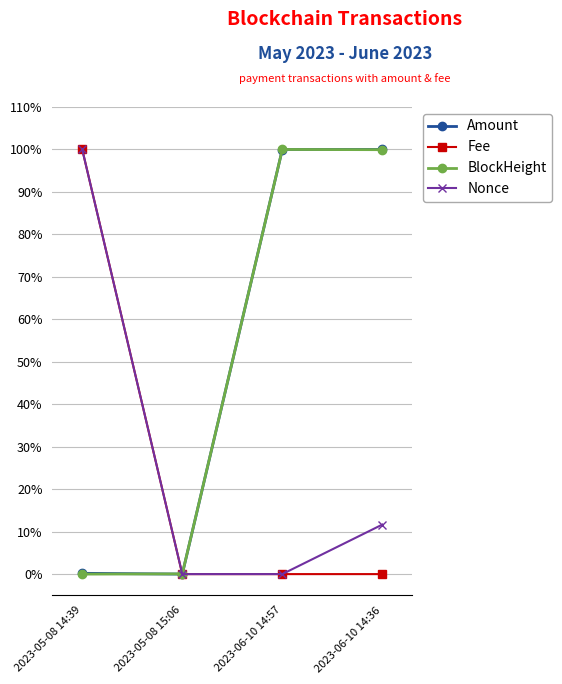

Count the Fee values in the range 0 to 100.

4